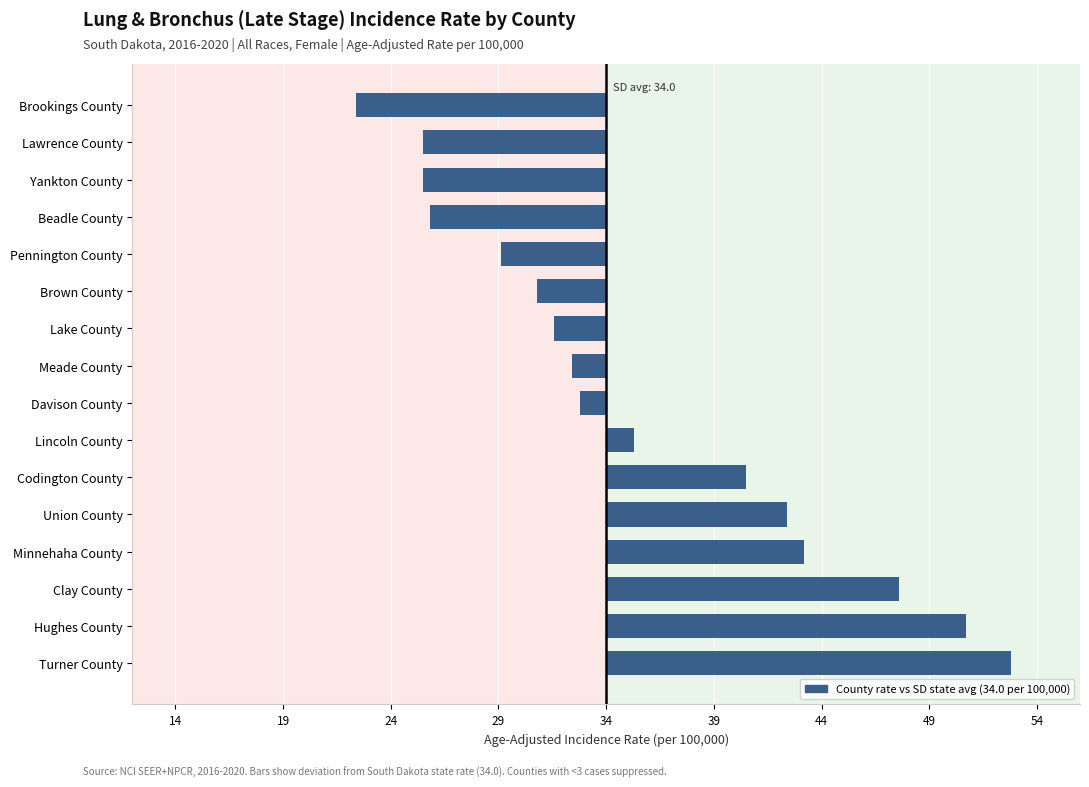

Where is the data nearest to the value 3?

Lincoln County